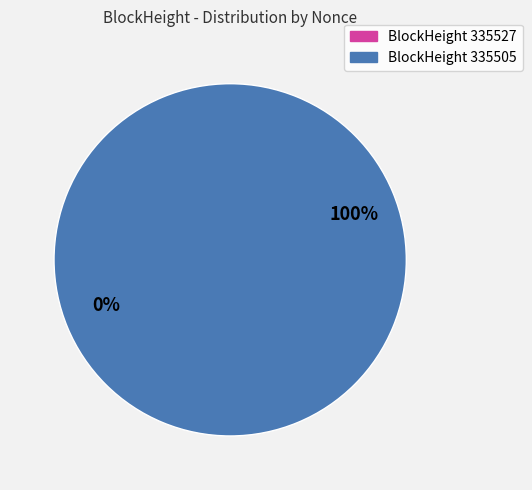

To the nearest percent, what is the difference between the largest and smallest slice percentages?

100%